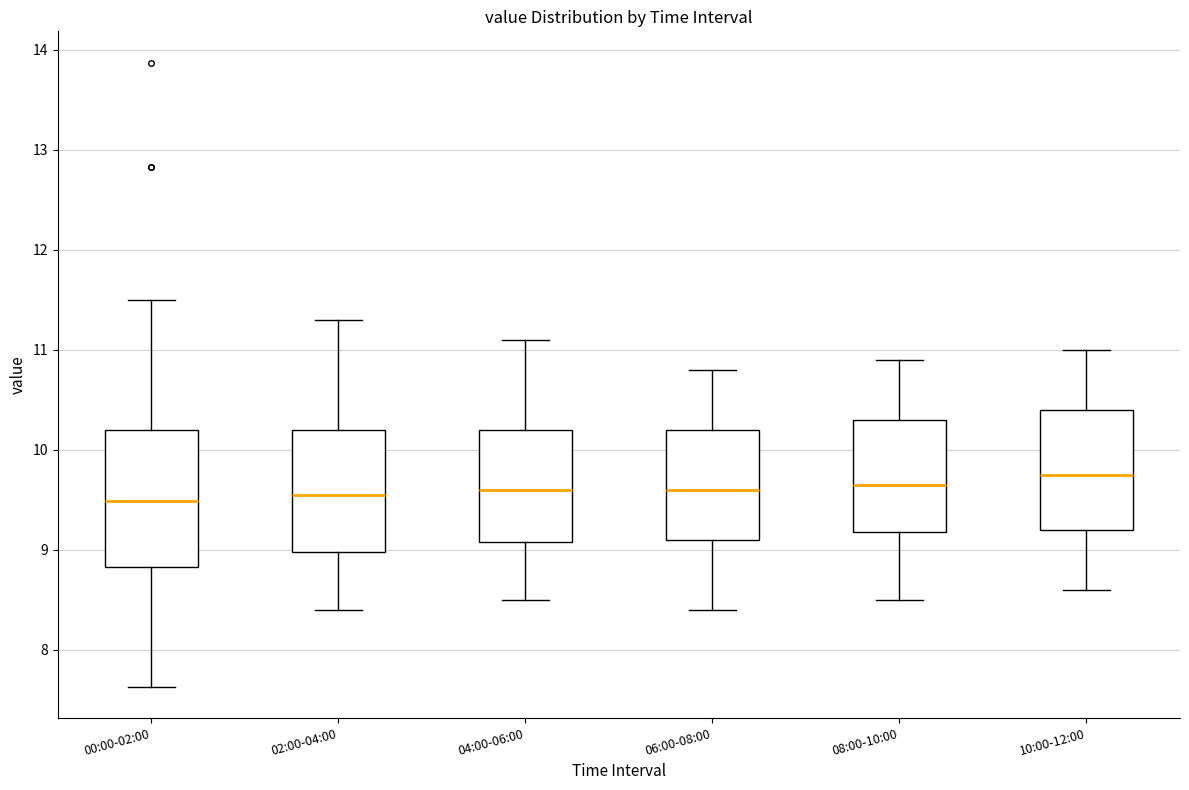

Reading left to right, read every box against the y-axis: the position of its median line, the range the box covers, and the ends of its whiskers. The values are not printed on the chart, so give them approximately, as read against the axis.

00:00-02:00: median 9.5, box 8.8 to 10.2, whiskers 7.6 to 11.5
02:00-04:00: median 9.6, box 9.0 to 10.2, whiskers 8.4 to 11.3
04:00-06:00: median 9.6, box 9.1 to 10.2, whiskers 8.5 to 11.1
06:00-08:00: median 9.6, box 9.1 to 10.2, whiskers 8.4 to 10.8
08:00-10:00: median 9.7, box 9.2 to 10.3, whiskers 8.5 to 10.9
10:00-12:00: median 9.8, box 9.2 to 10.4, whiskers 8.6 to 11.0